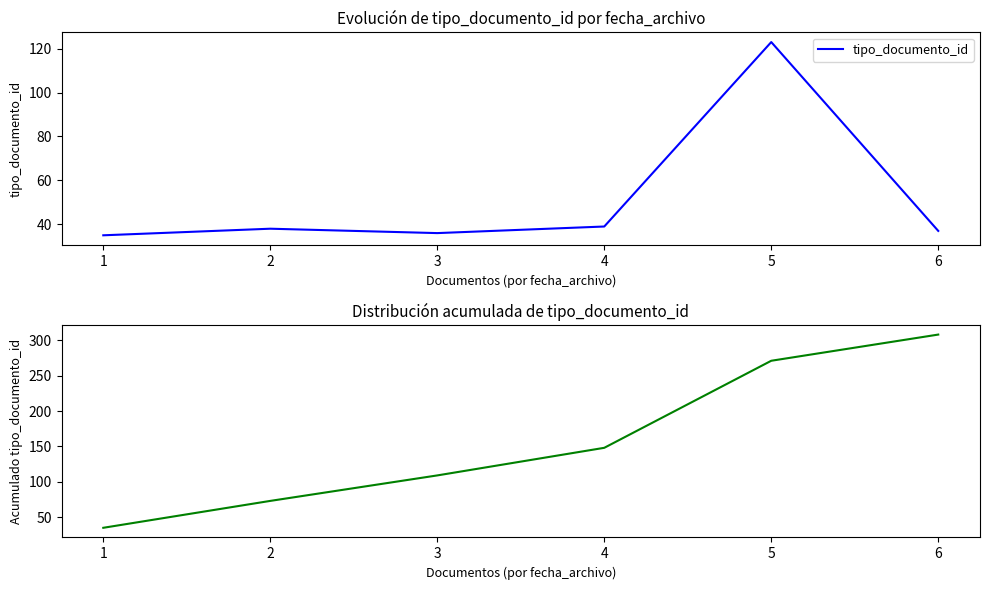

Where does the tipo_documento_id series first go above 38?

4